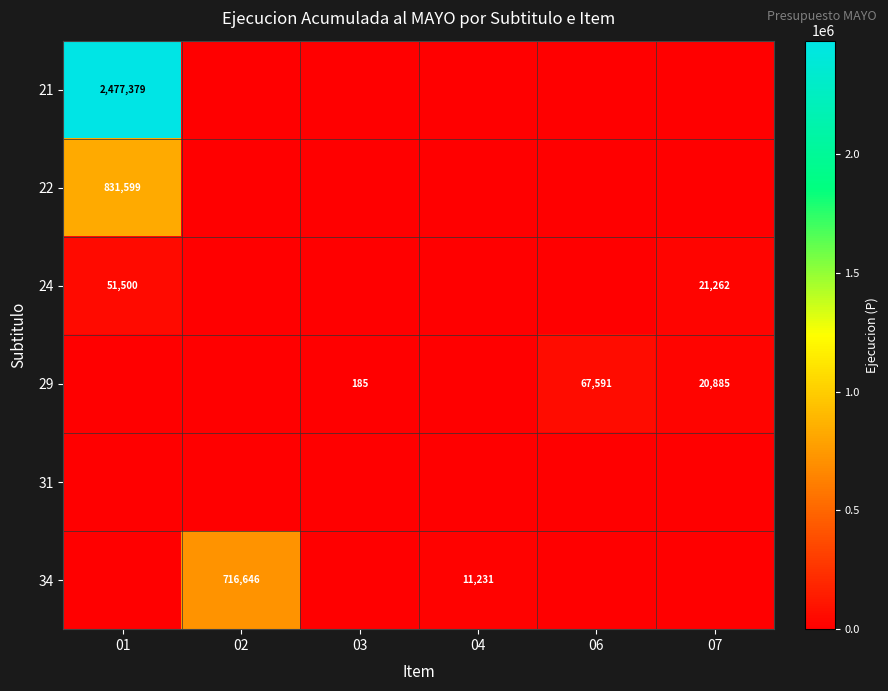

The 29 series shows 185 at 03. True or false?

True